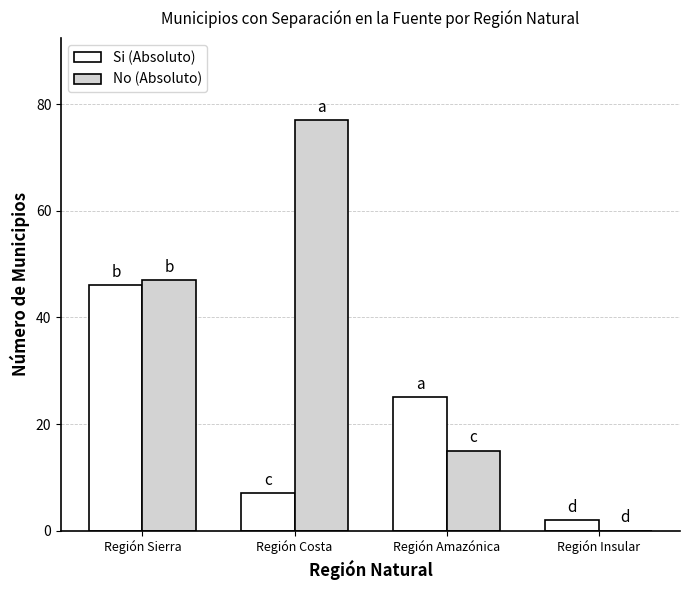

How many groups of bars are there?

4